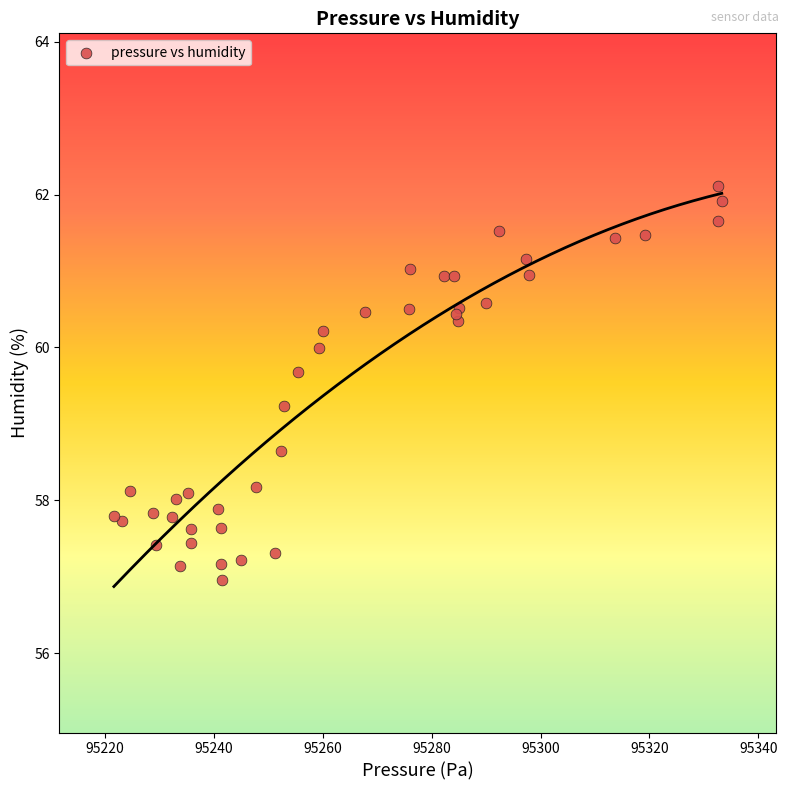

What Y value in the scatter plot is closest to 59?

59.2